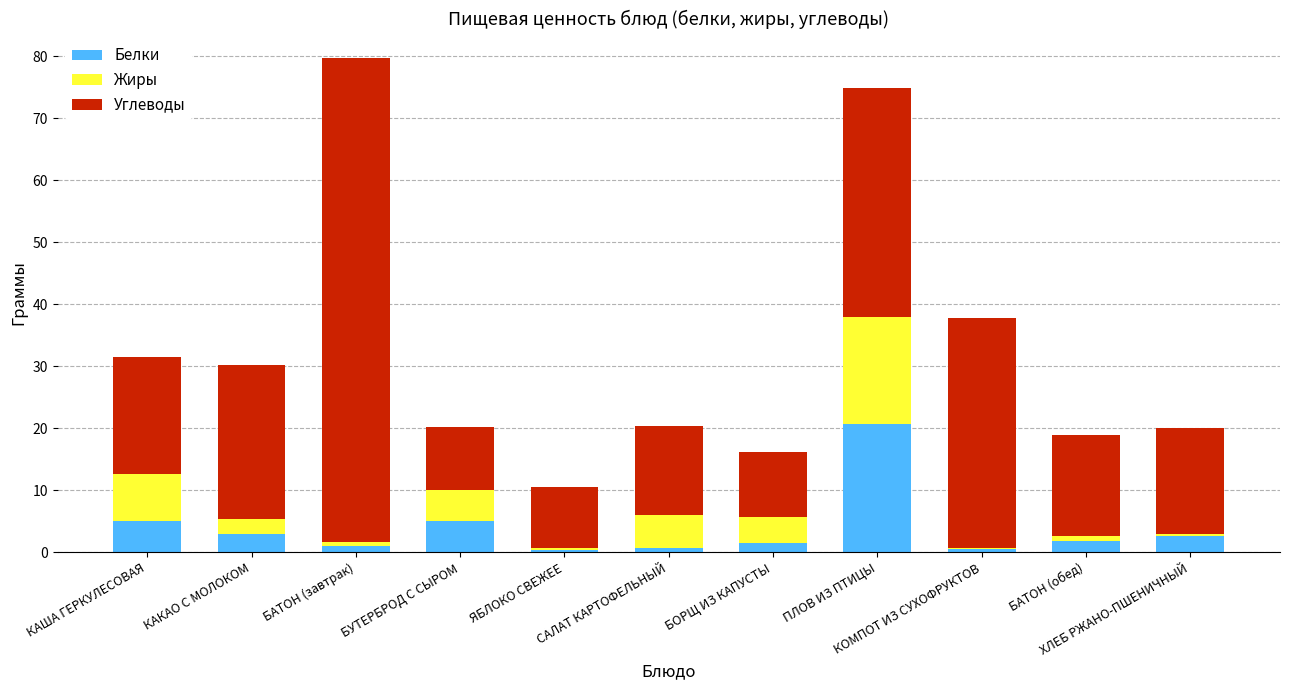

How many categories are shown in the chart?

11